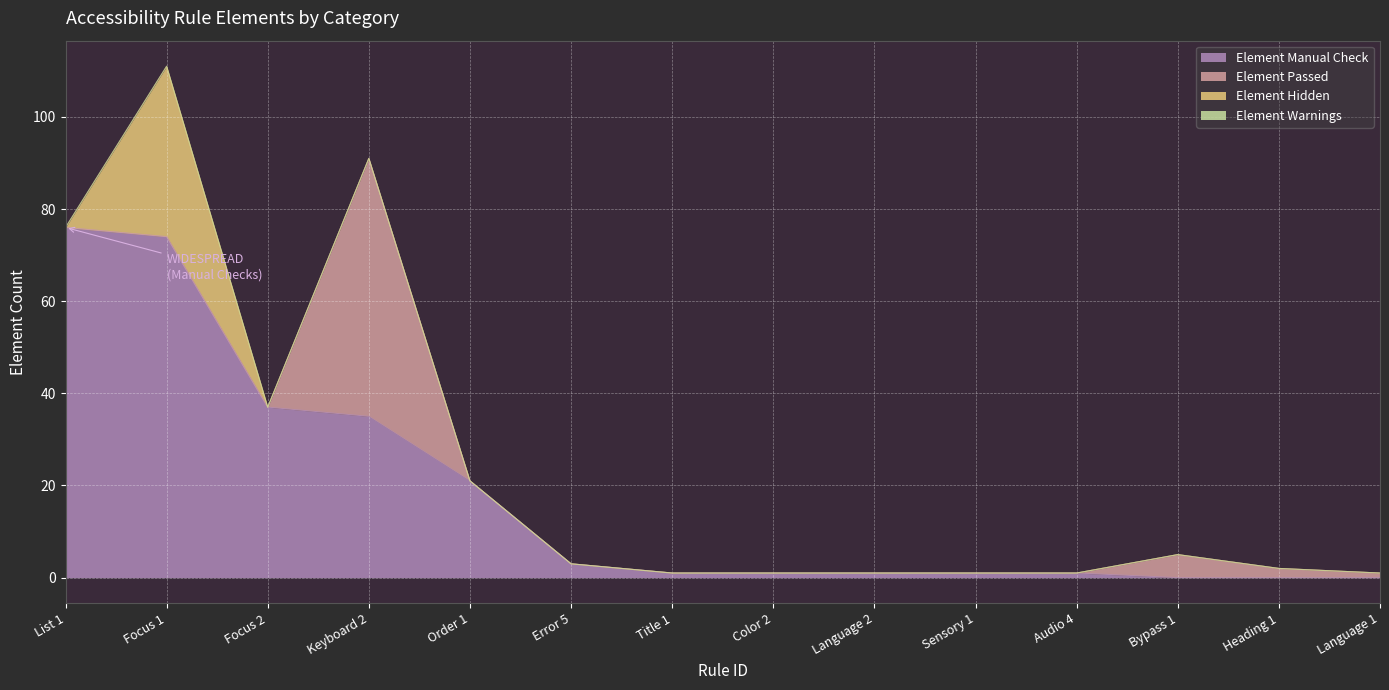

Where is Element Passed nearest to the value 28?

Bypass 1